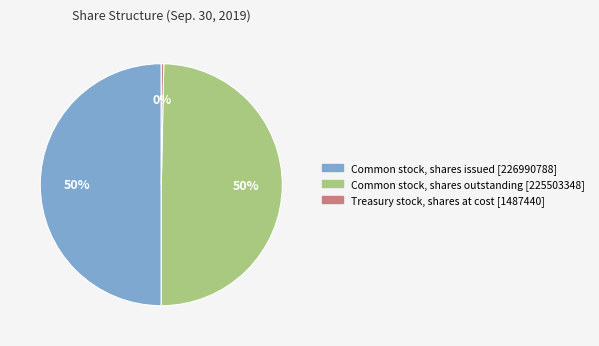

True or false: Treasury stock, shares at cost [1487440] accounts for 15% of the total.

False